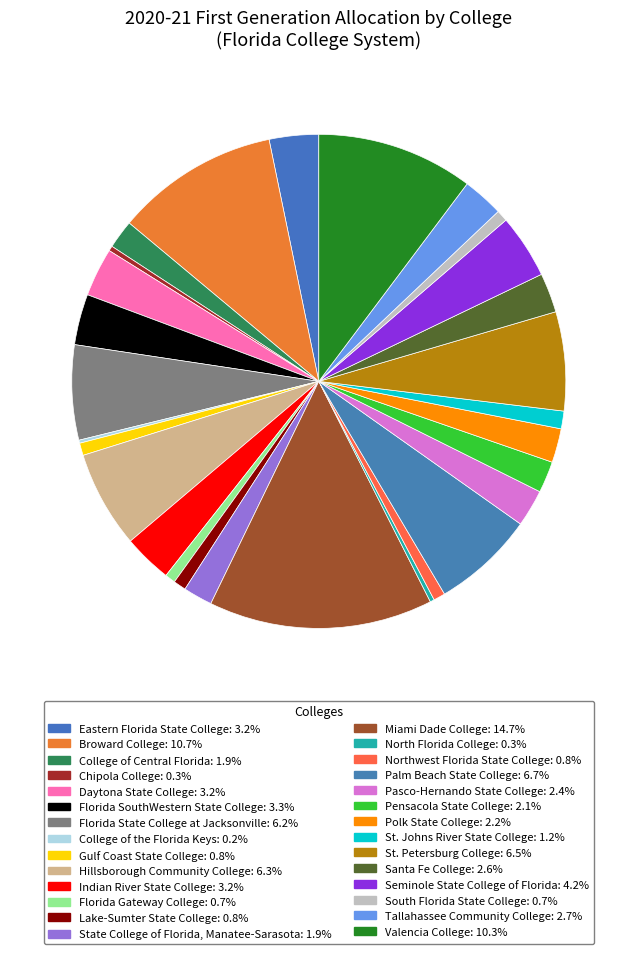

Rank the categories by value from lowest to highest.

College of the Florida Keys, North Florida College, Chipola College, Florida Gateway College, South Florida State College, Northwest Florida State College, Gulf Coast State College, Lake-Sumter State College, St. Johns River State College, College of Central Florida, State College of Florida, Manatee-Sarasota, Pensacola State College, Polk State College, Pasco-Hernando State College, Santa Fe College, Tallahassee Community College, Daytona State College, Indian River State College, Eastern Florida State College, Florida SouthWestern State College, Seminole State College of Florida, Florida State College at Jacksonville, Hillsborough Community College, St. Petersburg College, Palm Beach State College, Valencia College, Broward College, Miami Dade College